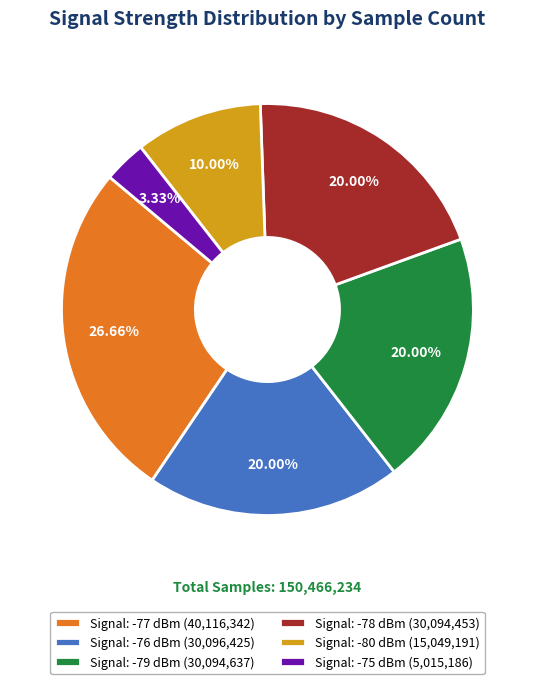

What is the ratio of the value at Signal: -80 dBm (15,049,191) to the value at Signal: -76 dBm (30,096,425)?

0.5